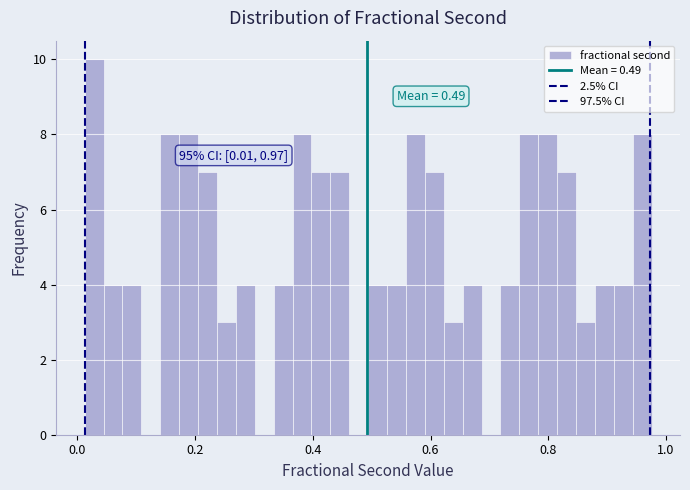

Around what value on the x-axis is the tallest bar? Give the approximate position of its centre, as read against the axis.

0.02